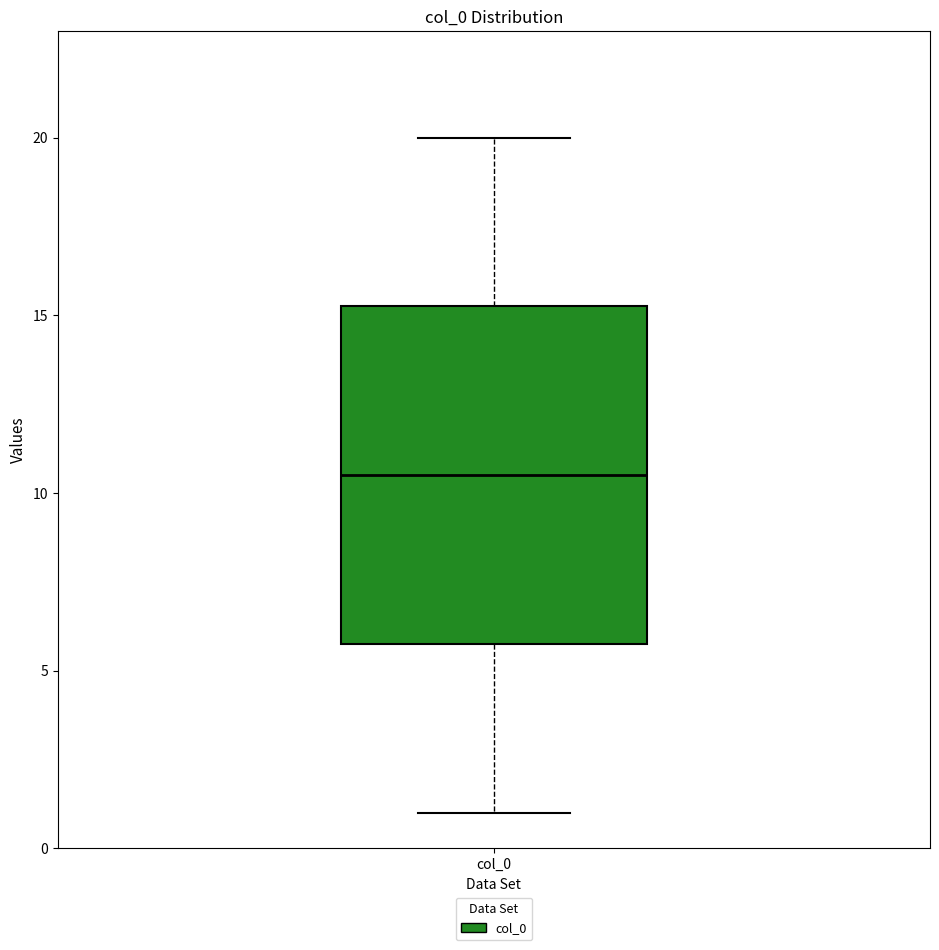

Where is the upper edge of the box for col_0 on the y-axis? The values are not printed on the chart, so give them approximately, as read against the axis.

15.5